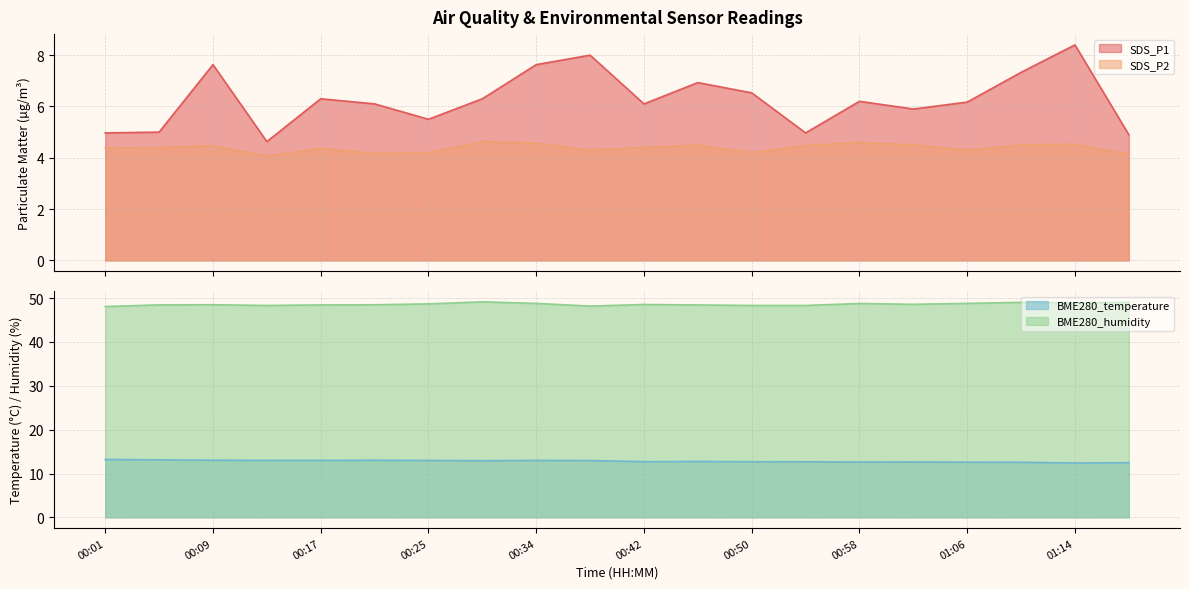

At which label is SDS_P1 closest to 6?

00:21